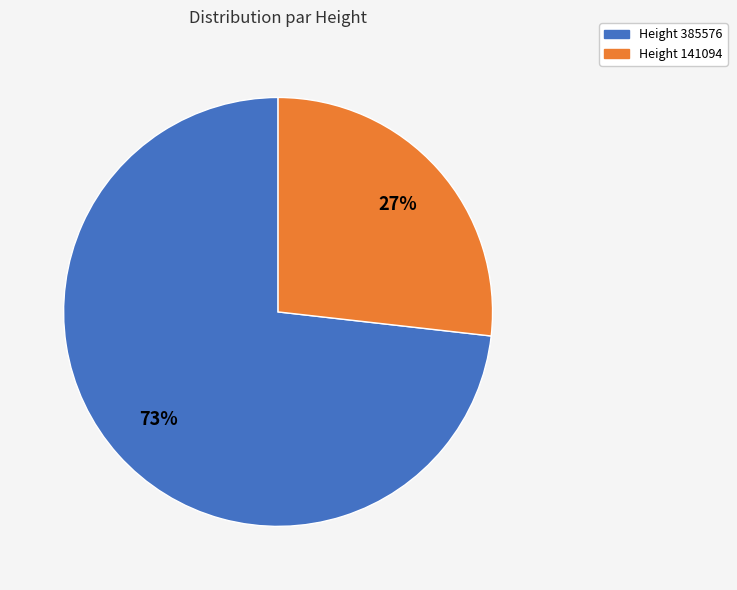

Which slice is the smallest?

Height 141094